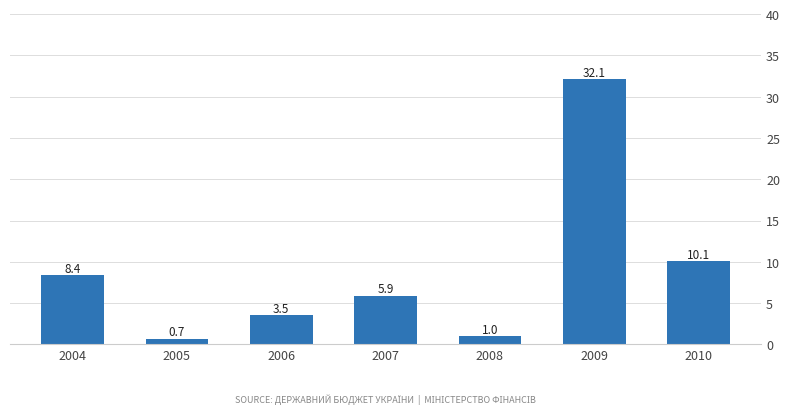

List the labels in order of value, largest first.

2009, 2010, 2004, 2007, 2006, 2008, 2005